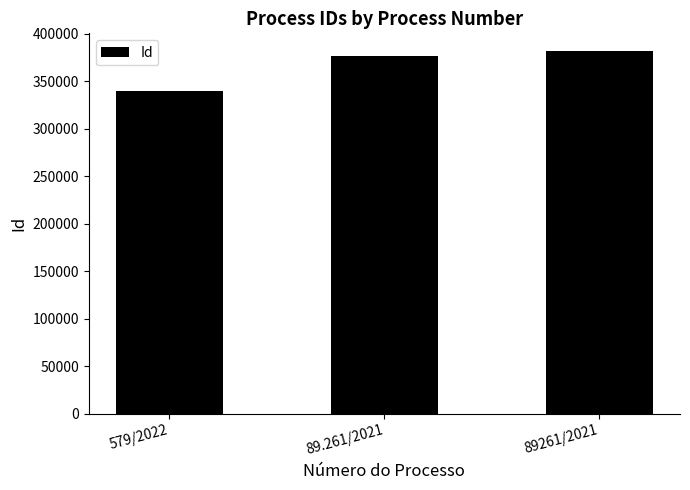

What is the difference between the second highest and minimum values?

36100